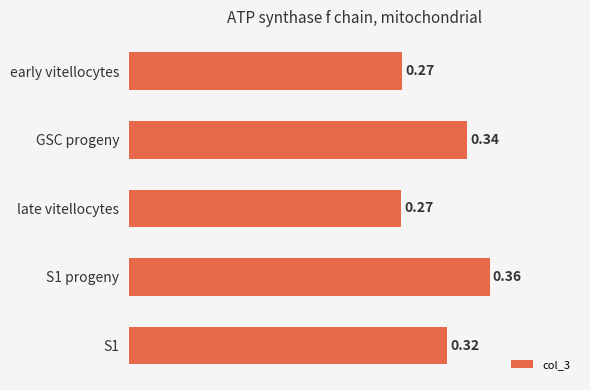

Are the bars horizontal?

Yes